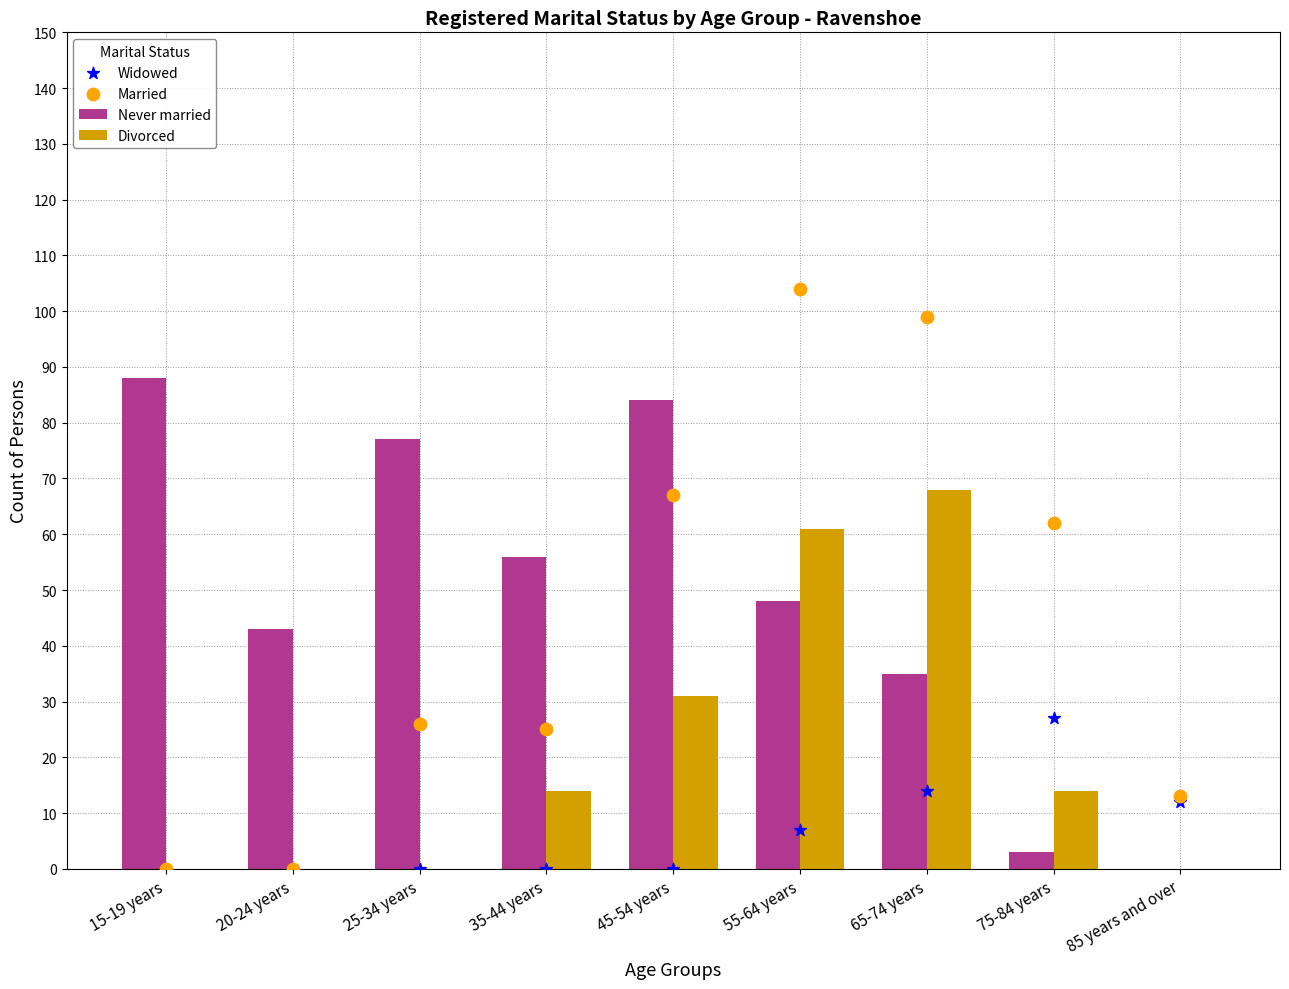

At which category is the sum across all series the highest?

55-64 years